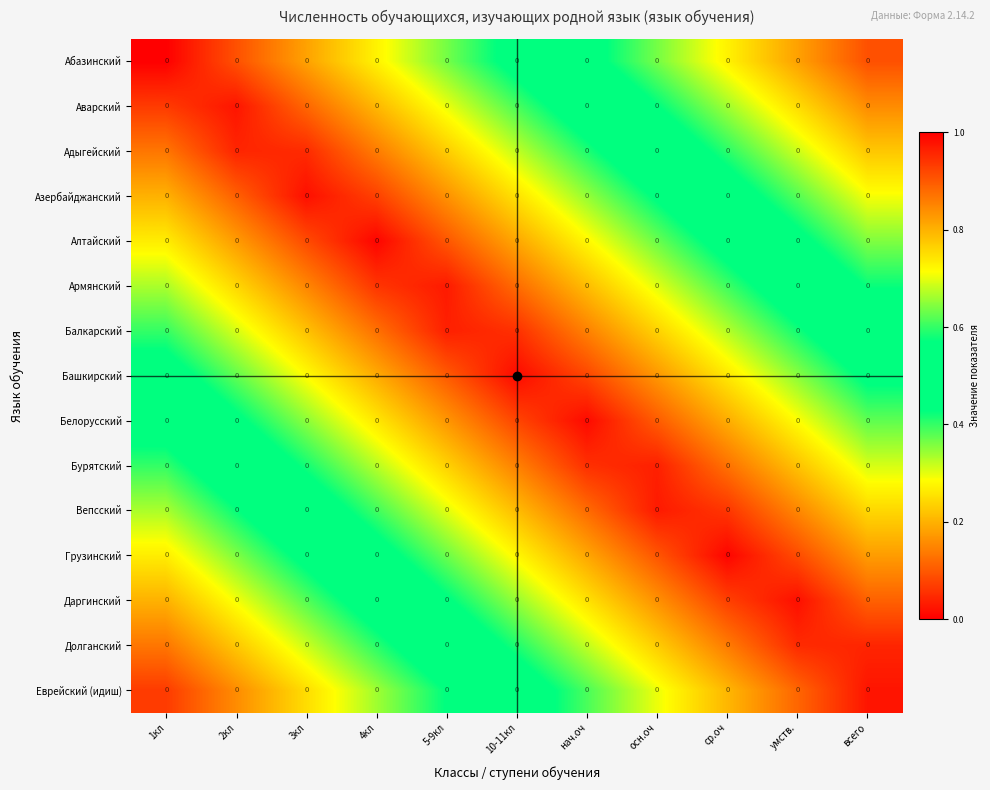

List the labels in order of Еврейский (идиш) value, largest first.

1кл, 2кл, 3кл, 4кл, 5-9кл, 10-11кл, нач.оч, осн.оч, ср.оч, умств., всего